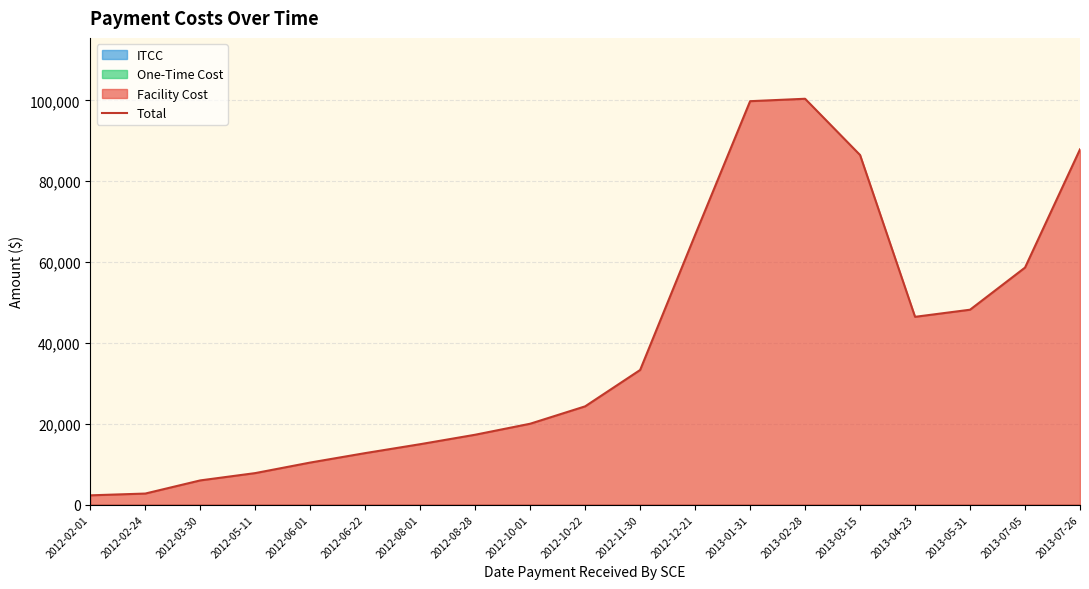

What is the maximum value shown in the chart?

100417